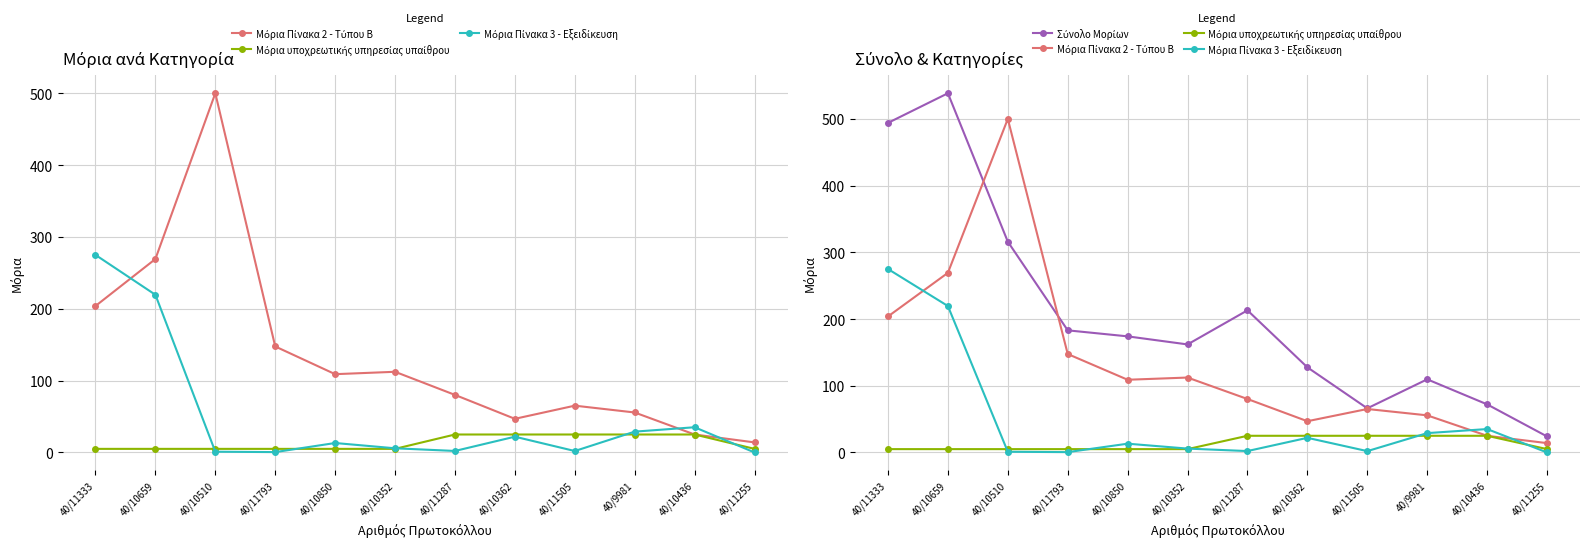

Is the value of Μόρια υποχρεωτικής υπηρεσίας υπαίθρου at 40/10850 greater than the value of Μόρια Πίνακα 3 - Εξειδίκευση at 40/11333?

No